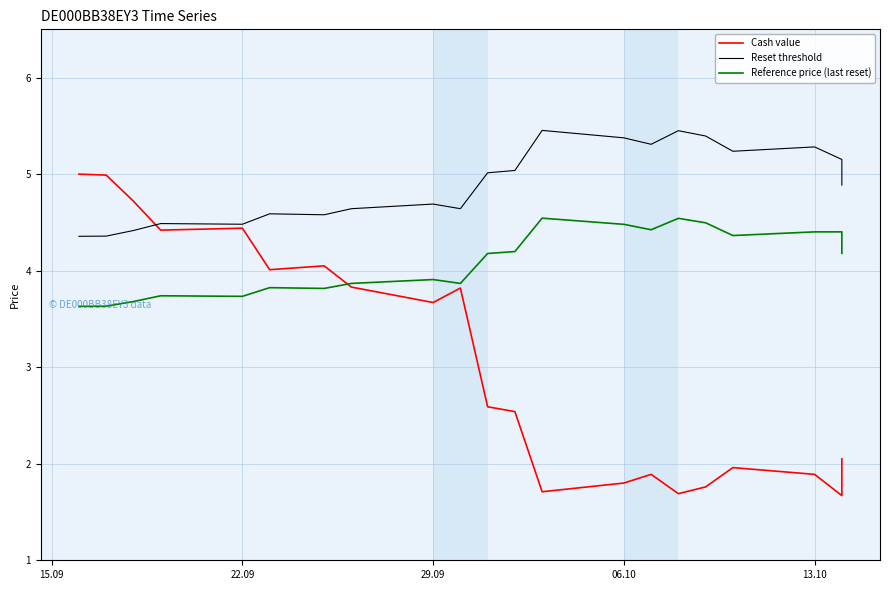

What is the label of the 10th point from the left?

29.09